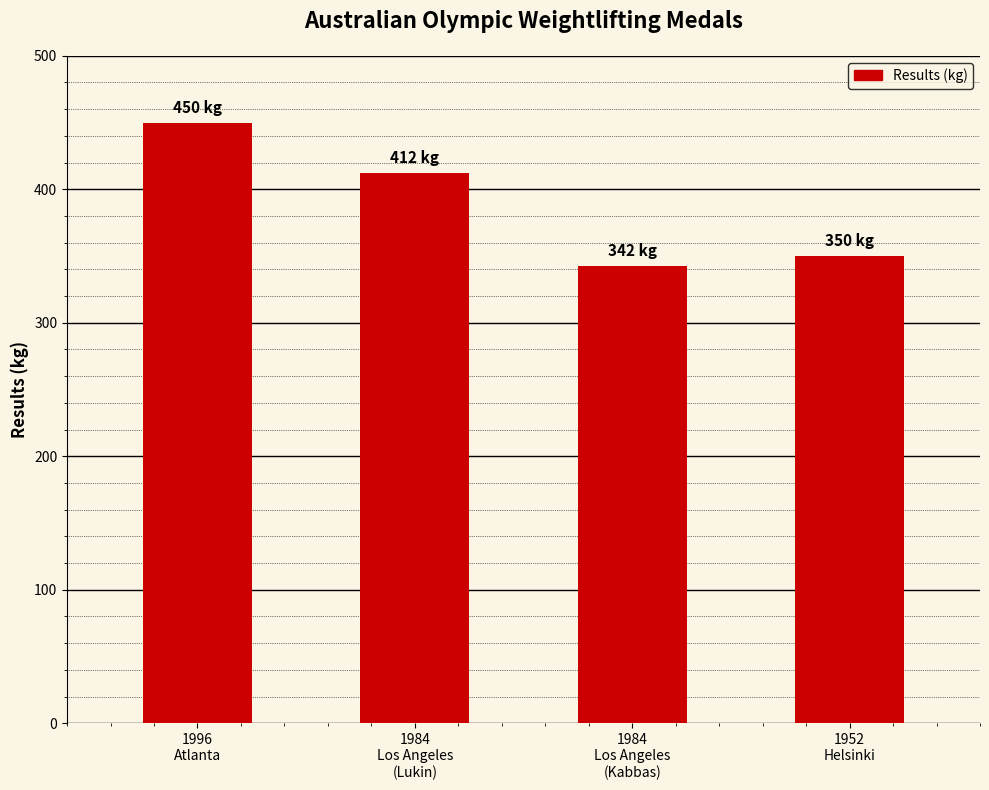

List the labels in order of value, largest first.

1996
Atlanta, 1984
Los Angeles
(Lukin), 1952
Helsinki, 1984
Los Angeles
(Kabbas)